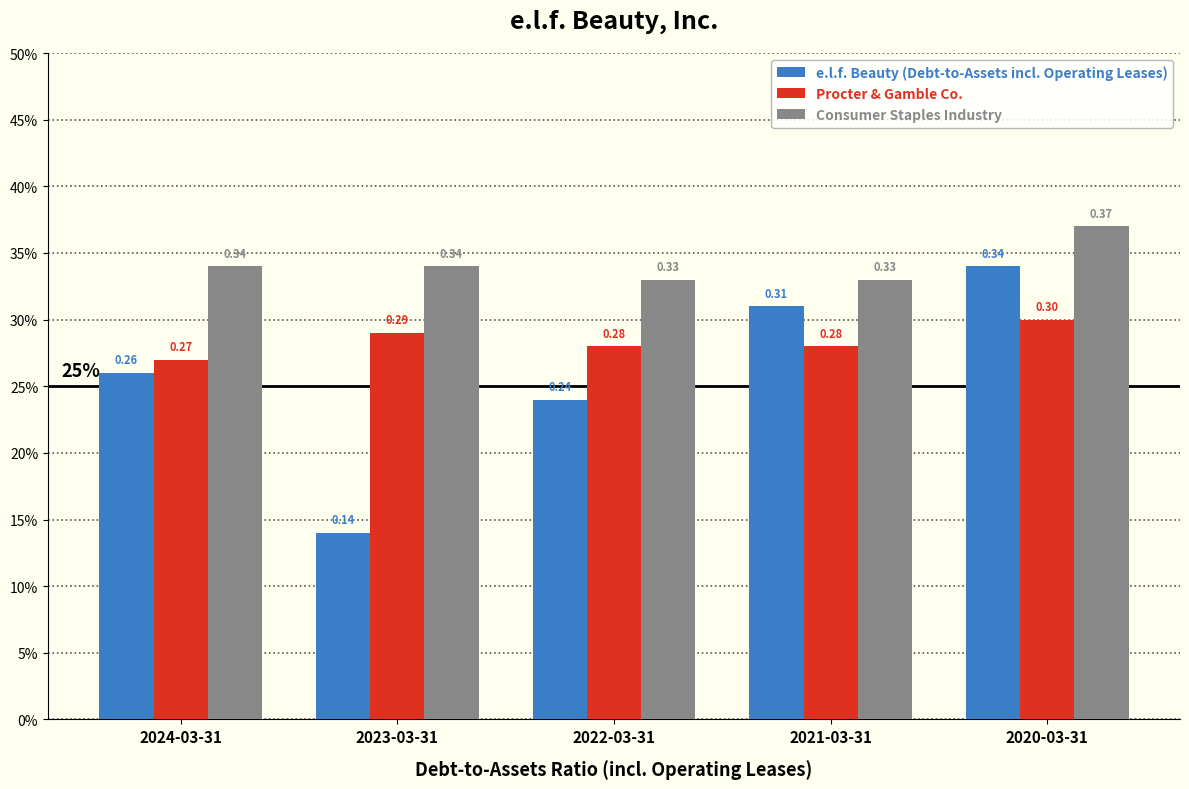

What are all the series names shown in the legend?

e.l.f. Beauty (Debt-to-Assets incl. Operating Leases), Procter & Gamble Co., Consumer Staples Industry